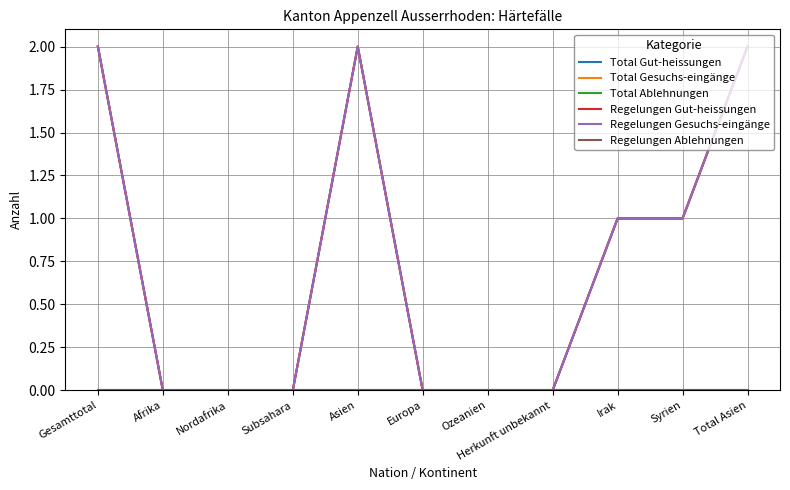

Reading left to right, transcribe all the data shown in this chart.

Total Gut-heissungen: 2	0	0	0	2	0	0	0	1	1	2
Total Gesuchs-eingänge: 2	0	0	0	2	0	0	0	1	1	2
Total Ablehnungen: 0	0	0	0	0	0	0	0	0	0	0
Regelungen Gut-heissungen: 2	0	0	0	2	0	0	0	1	1	2
Regelungen Gesuchs-eingänge: 2	0	0	0	2	0	0	0	1	1	2
Regelungen Ablehnungen: 0	0	0	0	0	0	0	0	0	0	0